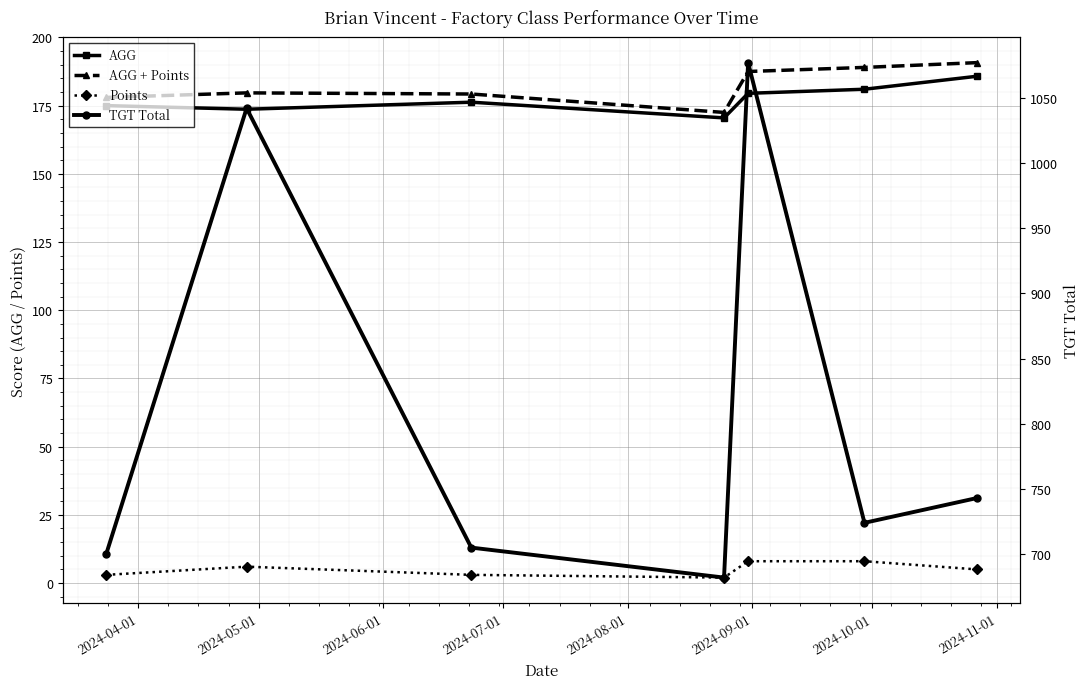

Which series has the largest total across all categories?

TGT Total